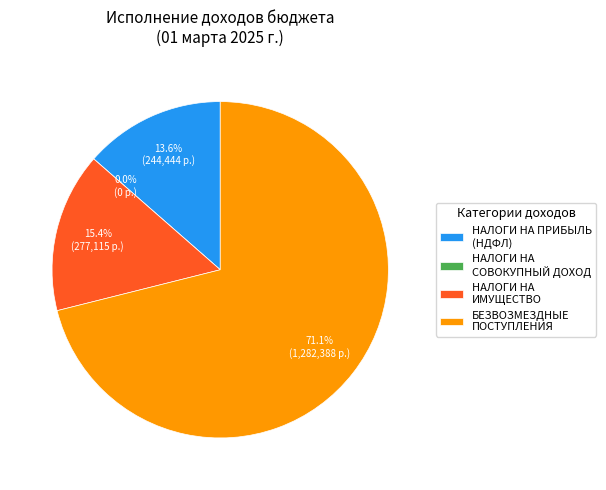

Which slice is the largest?

БЕЗВОЗМЕЗДНЫЕ ПОСТУПЛЕНИЯ